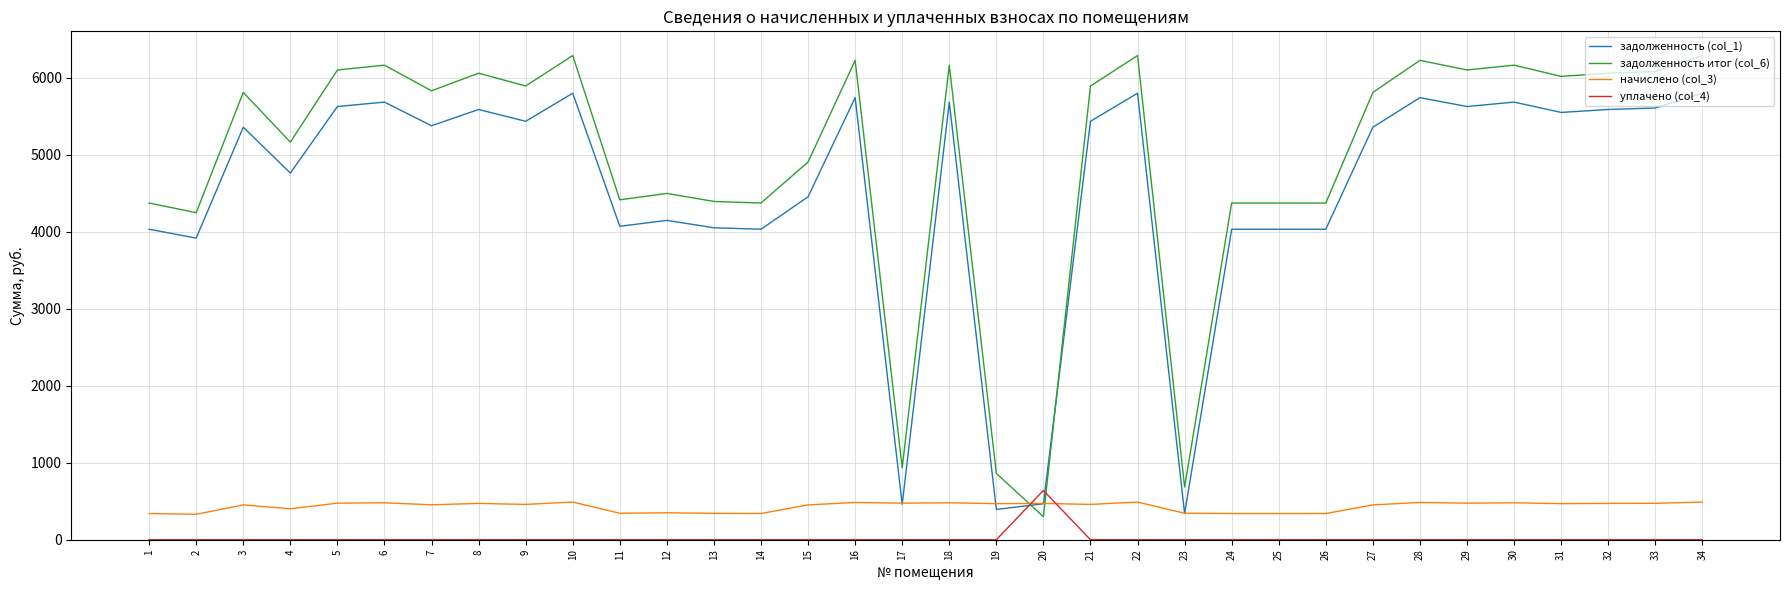

At 1, list the series in order from smallest to largest.

уплачено (col_4), начислено (col_3), задолженность (col_1), задолженность итог (col_6)